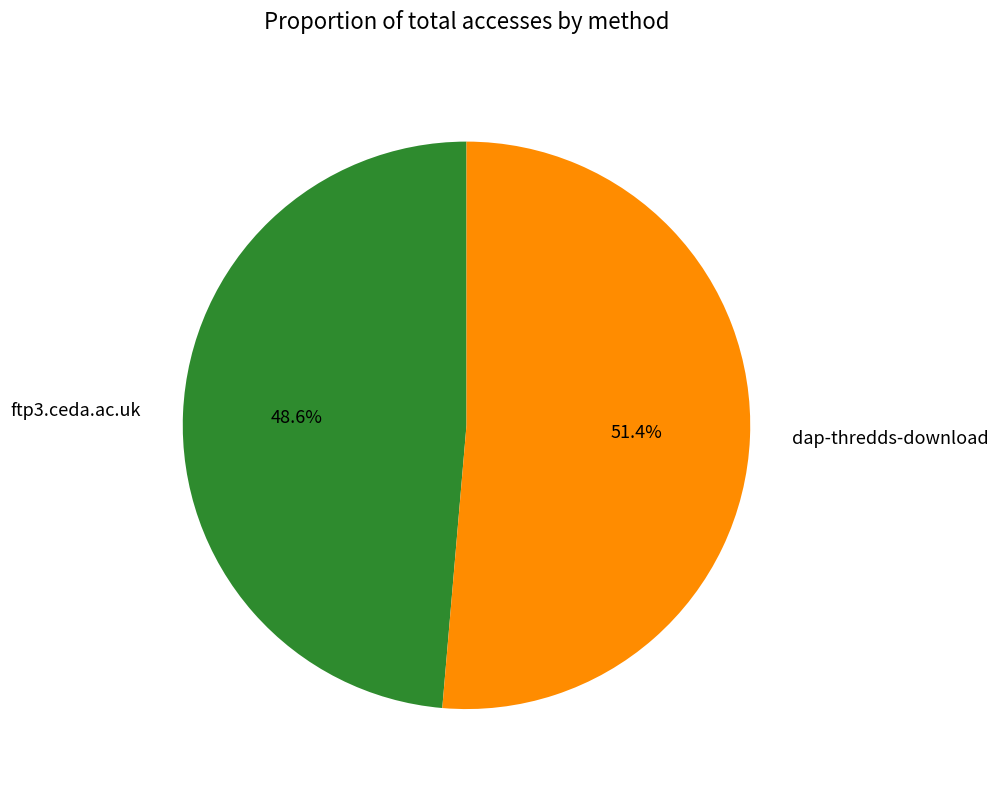

How many slices are in this pie chart?

2